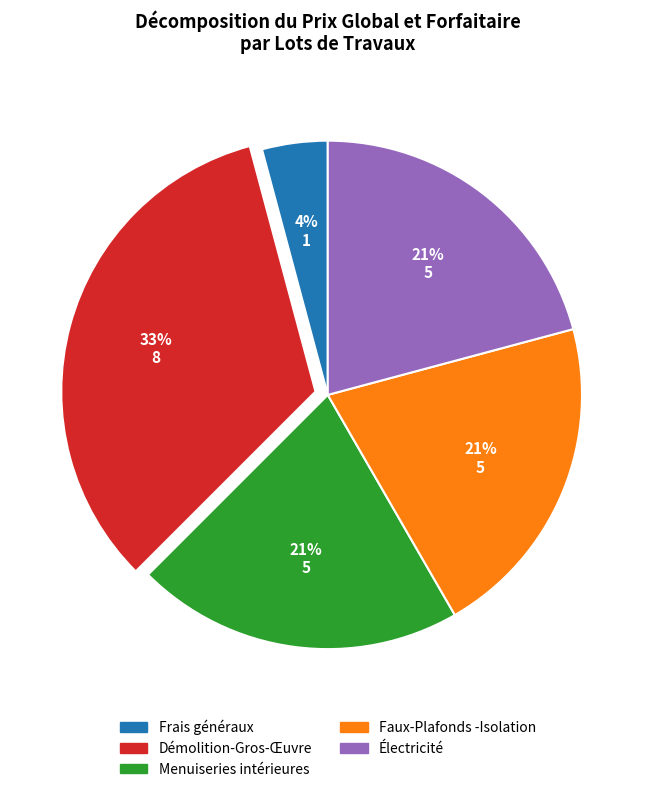

To the nearest percent, what is the combined percentage of Faux-Plafonds -Isolation and Électricité?

42%